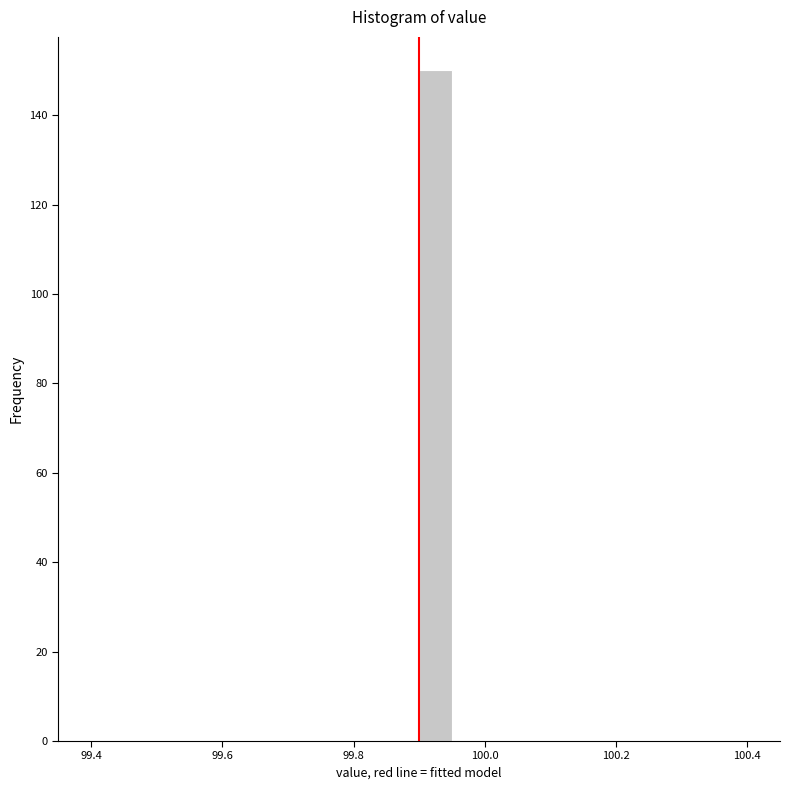

Around what value on the x-axis is the tallest bar? Give the approximate position of its centre, as read against the axis.

99.92